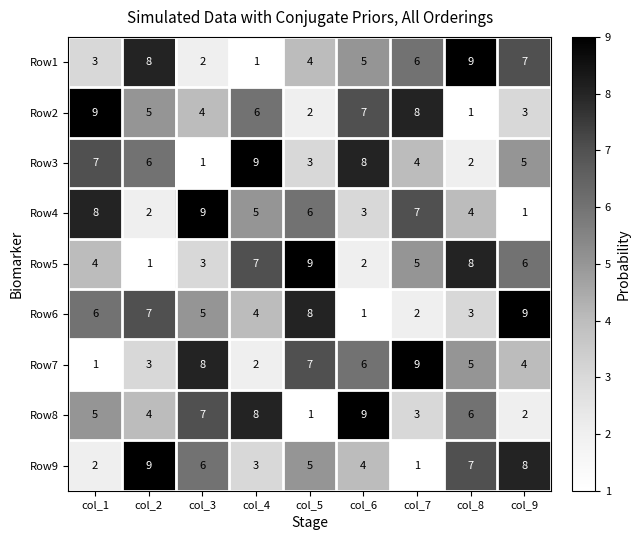

How many Row7 values are between 3 and 7?

5